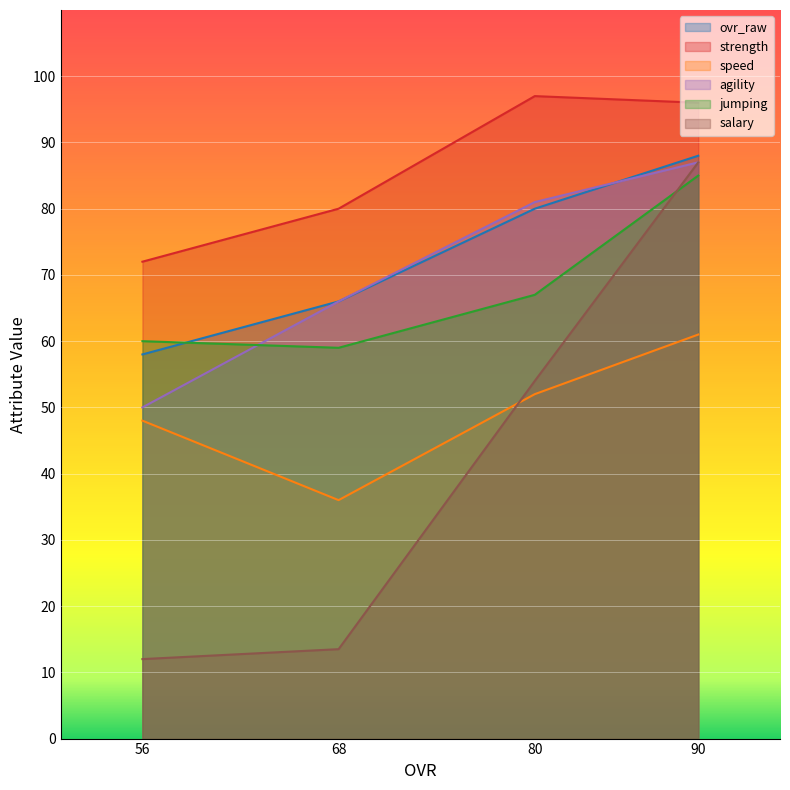

Is the value of speed at 56 greater than the value of jumping at 56?

No